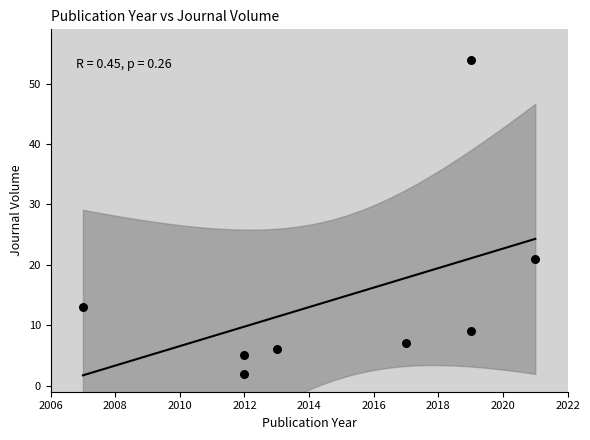

What is the average Y value?

15